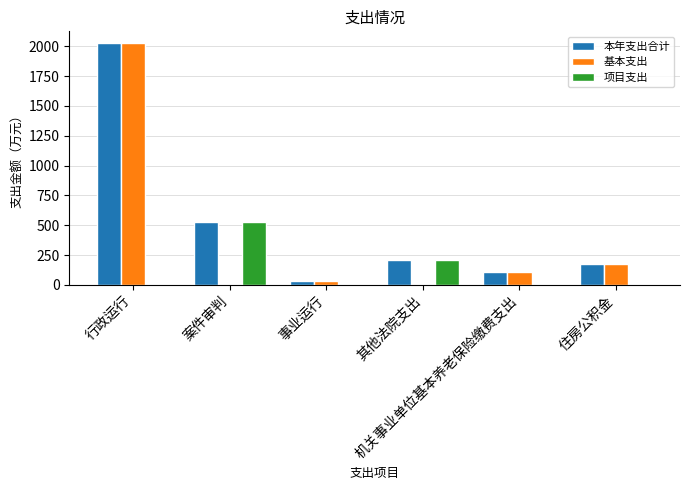

What is the maximum value shown in the chart?

2024.2